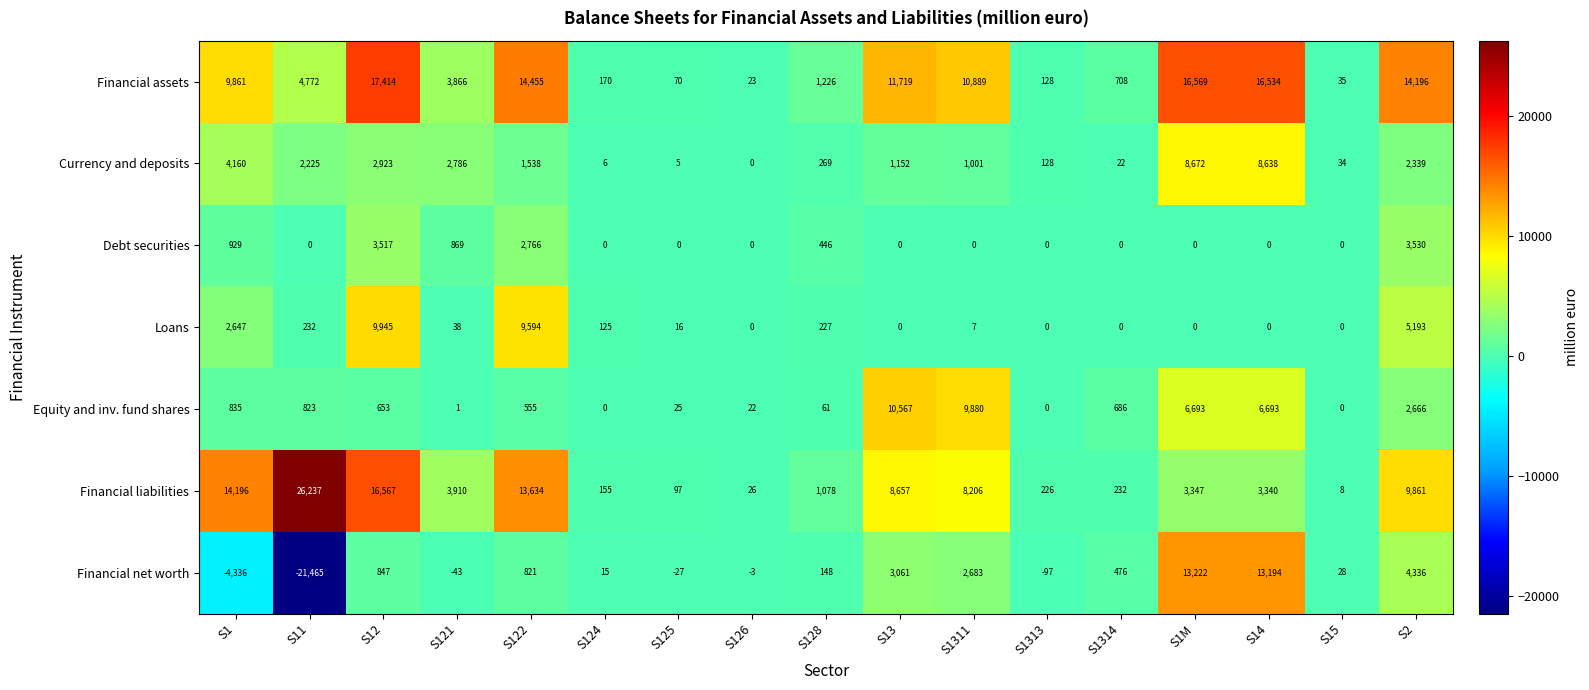

Is it true that Loans equals 4500 at S15?

False